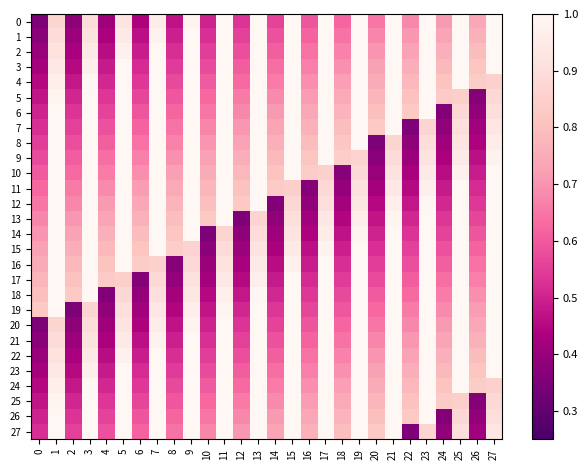

Between 8 and 10, which is larger?

10